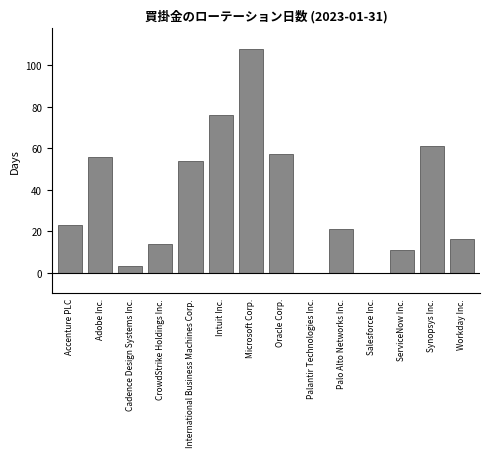

Reading right to left, what are all the values shown in this chart?

Workday Inc.=16	Synopsys Inc.=61	ServiceNow Inc.=11	Salesforce Inc.=0	Palo Alto Networks Inc.=21	Palantir Technologies Inc.=0	Oracle Corp.=57	Microsoft Corp.=108	Intuit Inc.=76	International Business Machines Corp.=54	CrowdStrike Holdings Inc.=14	Cadence Design Systems Inc.=3	Adobe Inc.=56	Accenture PLC=23